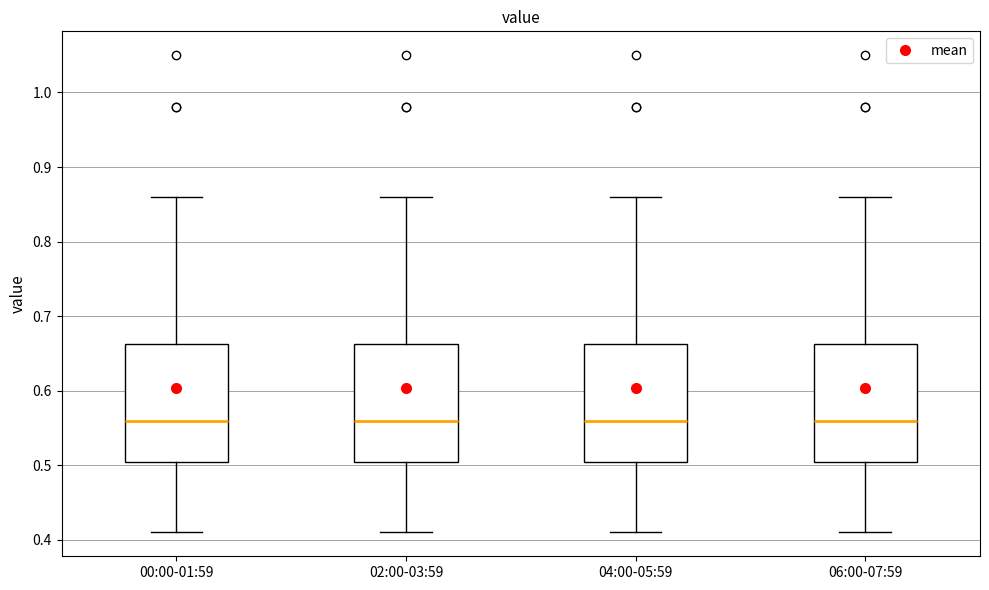

Reading left to right, transcribe this box plot: for each box, give where its median line is, the range the box spans, and where its two whiskers end, as read against the y-axis. The values are not printed on the chart, so give them approximately, as read against the axis.

00:00-01:59: median 0.56, box 0.51 to 0.66, whiskers 0.41 to 0.86
02:00-03:59: median 0.56, box 0.51 to 0.66, whiskers 0.41 to 0.86
04:00-05:59: median 0.56, box 0.51 to 0.66, whiskers 0.41 to 0.86
06:00-07:59: median 0.56, box 0.51 to 0.66, whiskers 0.41 to 0.86